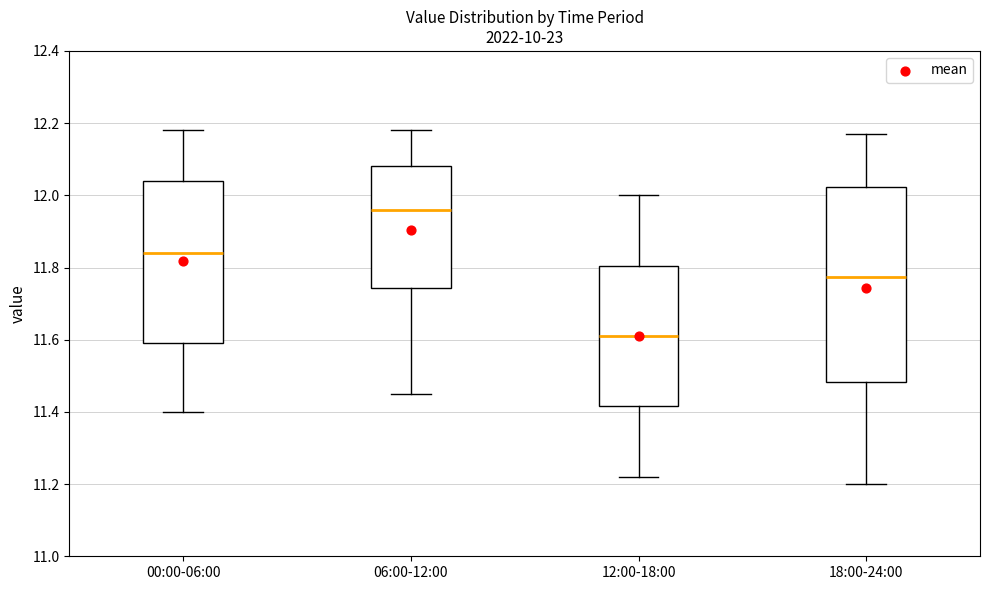

Where does the upper whisker of the box for 12:00-18:00 end on the y-axis? The values are not printed on the chart, so give them approximately, as read against the axis.

12.00